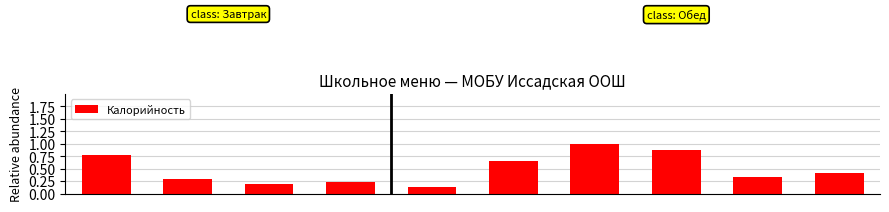

What is the average value?

0.5